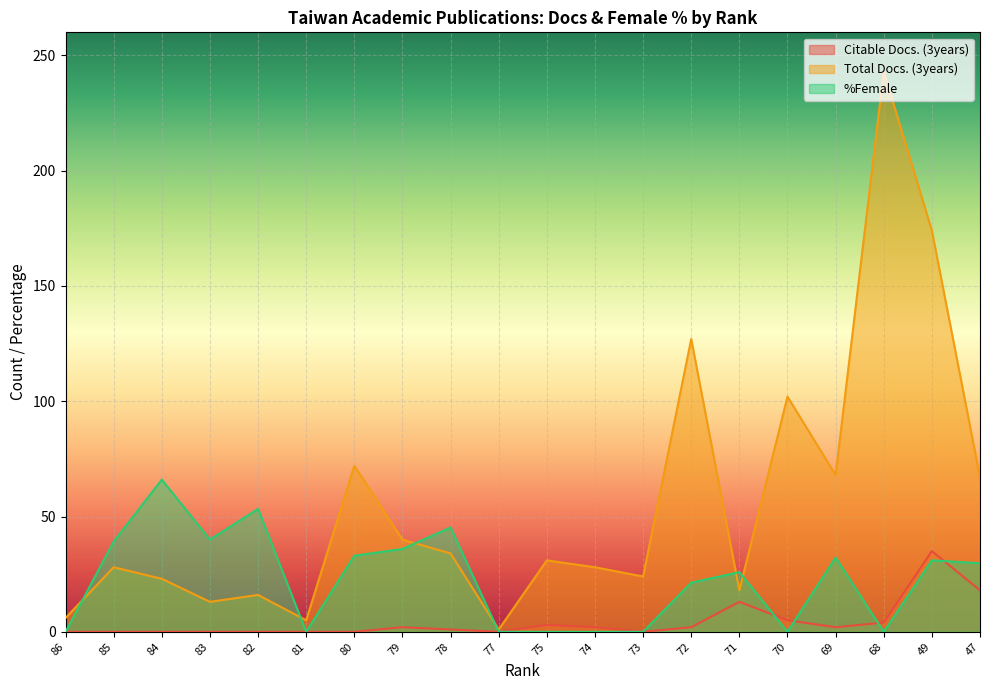

Reading left to right, extract all data points from this chart.

Citable Docs. (3years): 0.0	0.0	0.0	0.0	0.0	0.0	0.0	2.0	1.0	0.0	3.0	2.0	0.0	2.0	13.0	5.0	2.0	4.0	35.0	18.0
Total Docs. (3years): 6.0	28.0	23.0	13.0	16.0	5.0	72.0	40.0	34.0	1.0	31.0	28.0	24.0	127.0	18.0	102.0	68.0	243.0	174.0	67.0
%Female: 0.0	39.1	66.0	40.0	53.3	0.0	33.0	36.0	45.2	0.0	0.0	0.0	0.0	21.3	25.9	0.0	32.2	0.0	31.0	29.7